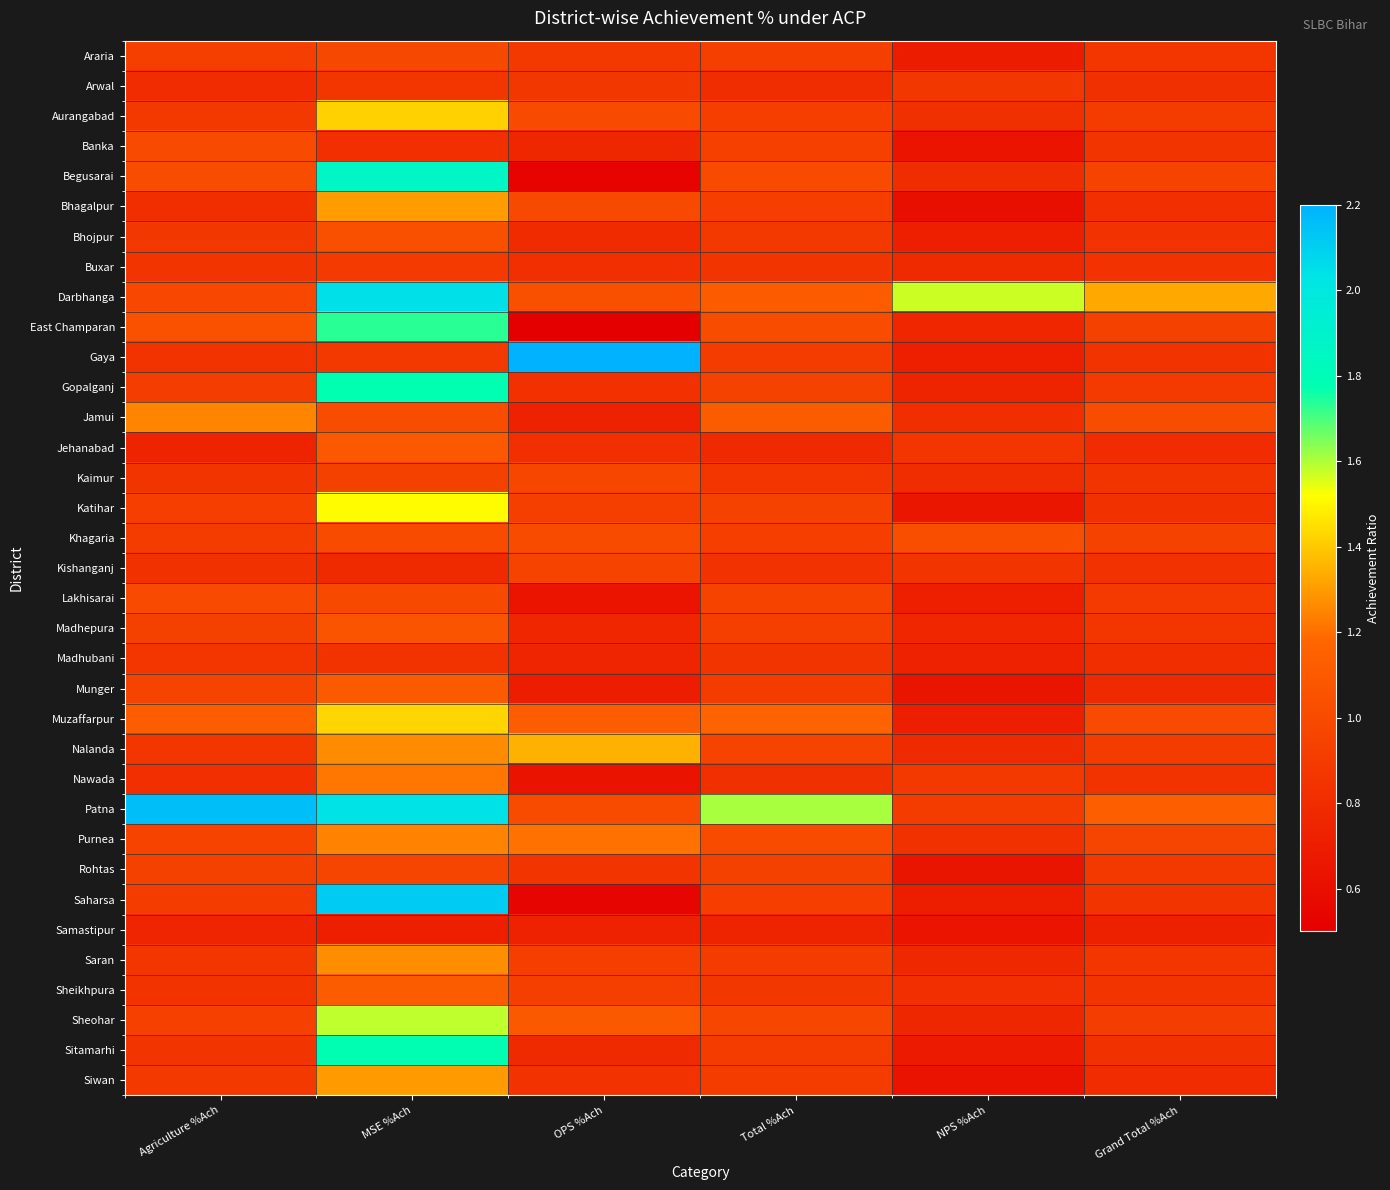

At which category does the chart reach its peak across all series?

OPS %Ach